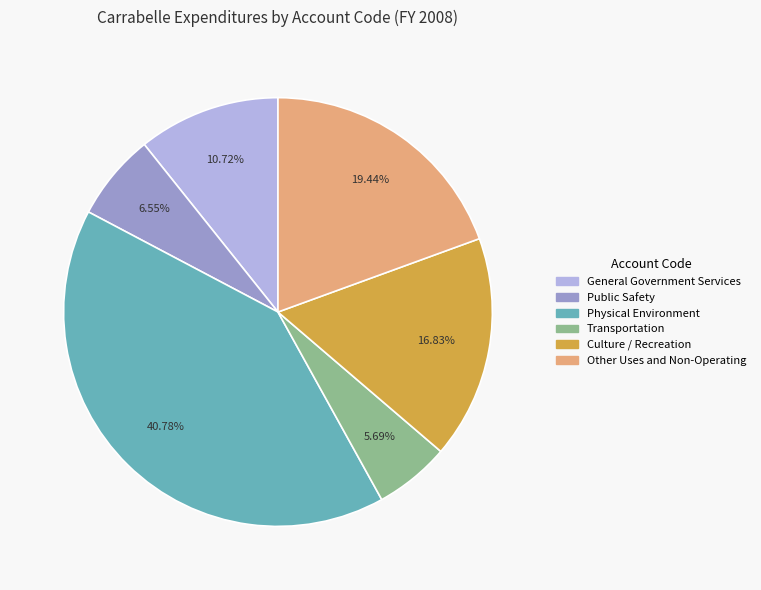

Is Public Safety the majority of the pie?

No